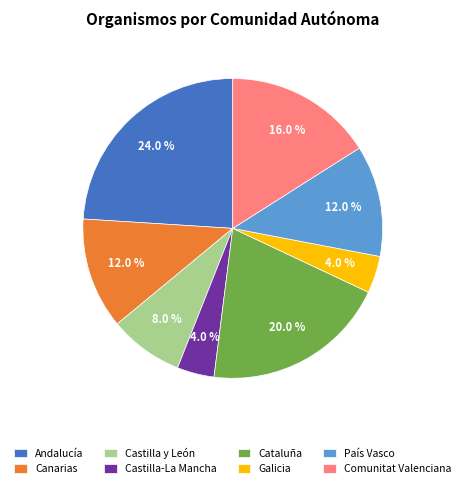

Which category has the biggest portion of the pie?

Andalucía